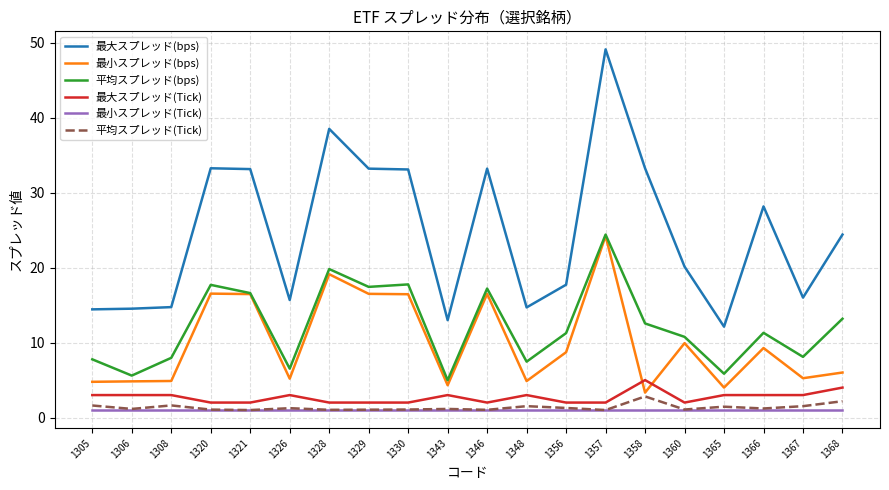

What is the difference between the maximum and minimum values in the 最大スプレッド(bps) series?

37.0